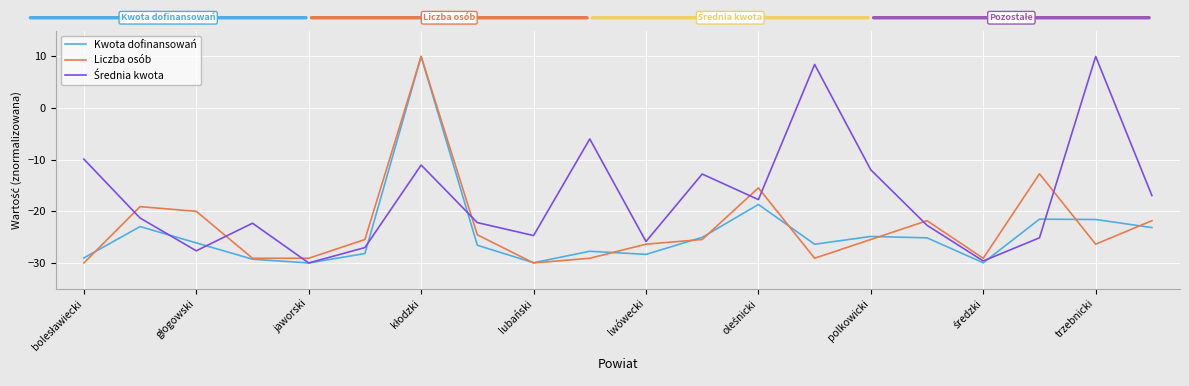

What is the lowest value of the Kwota dofinansowań series?

-30.0